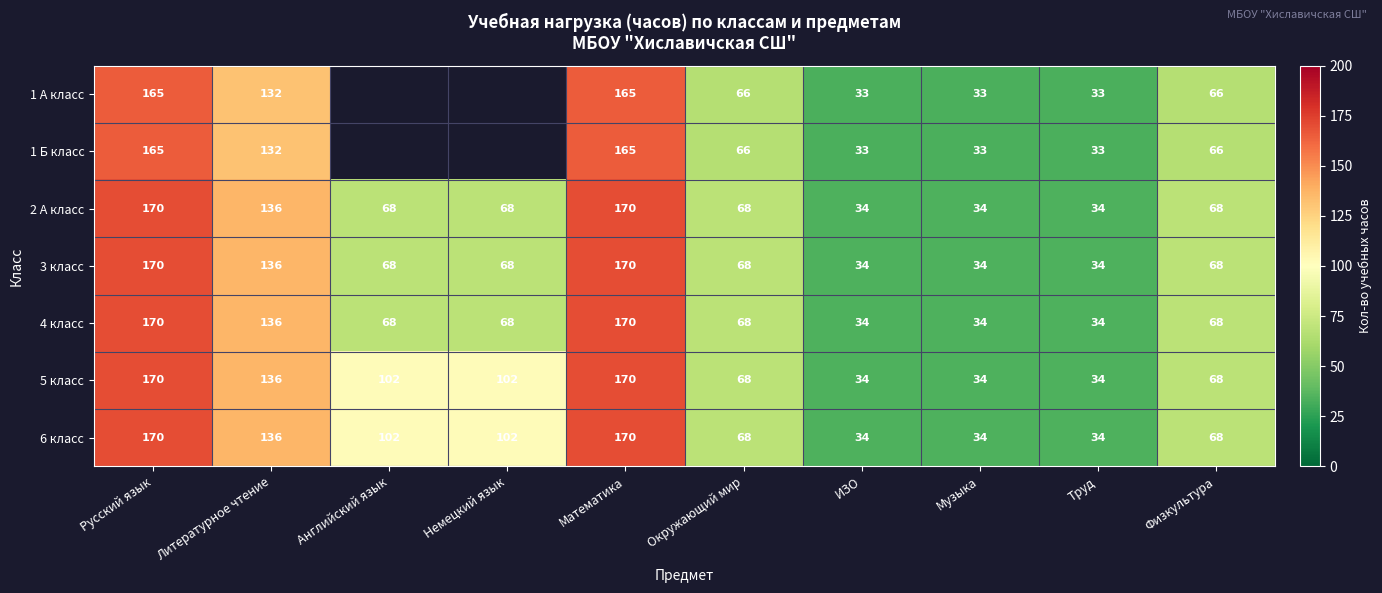

Read the 4 класс value at Немецкий язык.

68